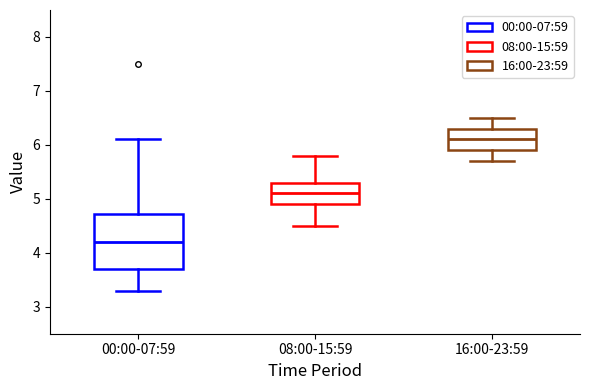

Which box is the tallest, from its lower edge to its upper edge?

00:00-07:59